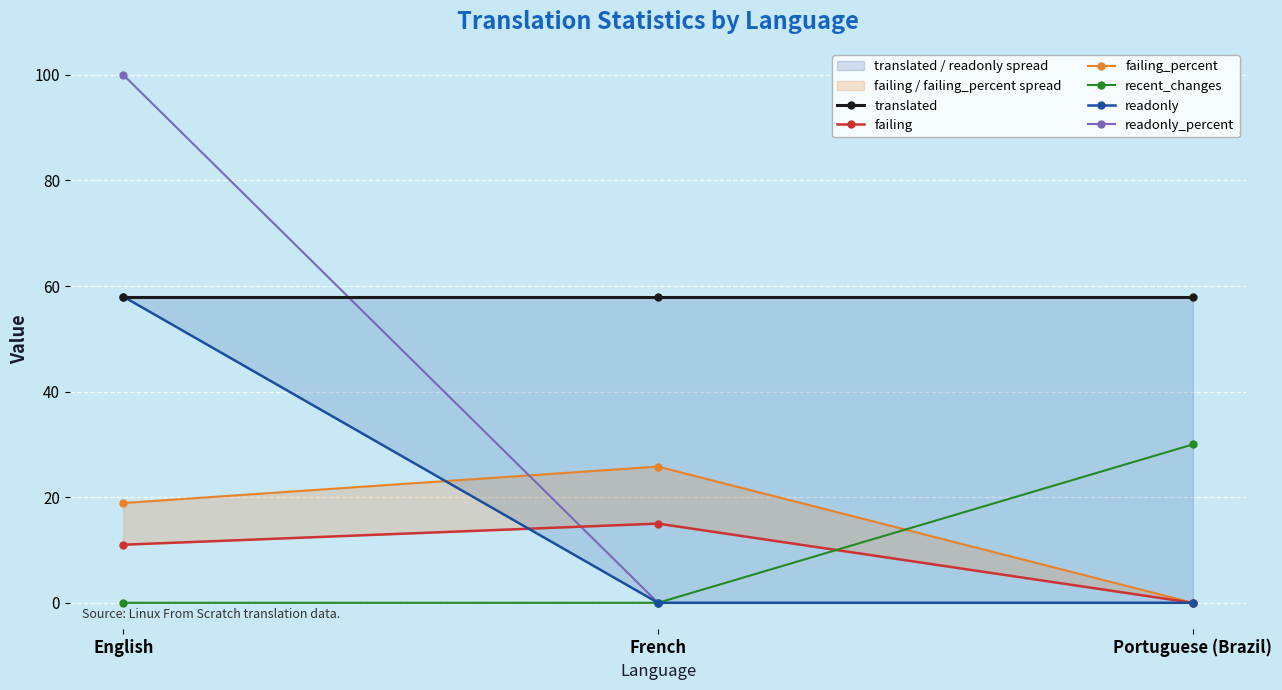

What is the sum of all readonly values?

58.0